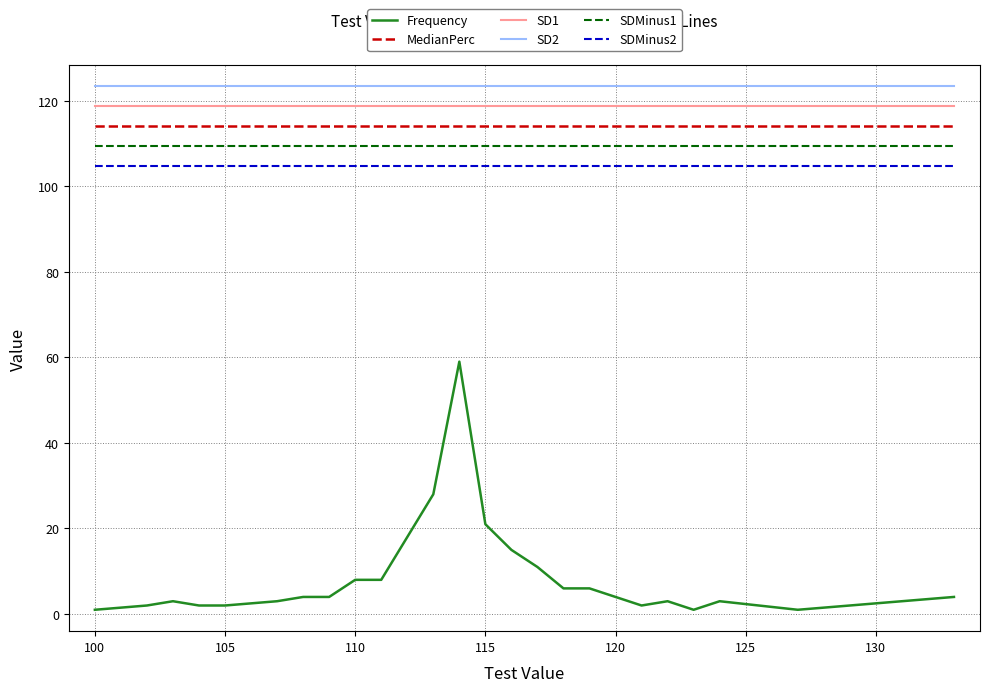

Which series has the widest spread of values?

Frequency